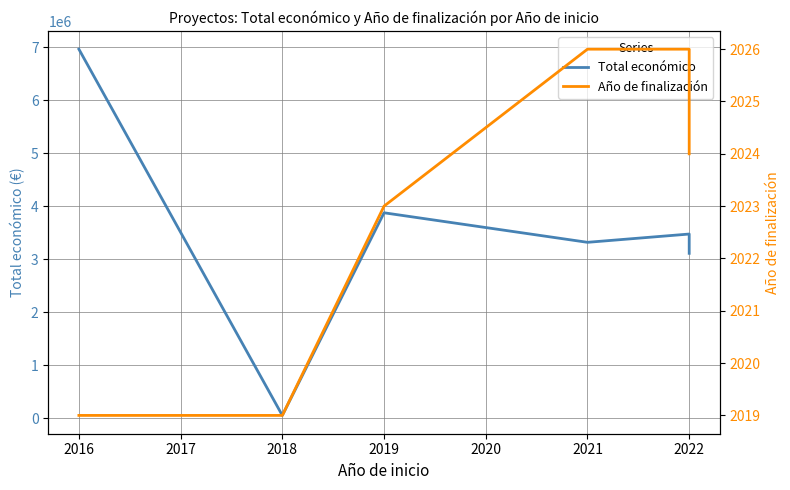

At 2019, list the series in order from largest to smallest.

Total económico, Año de finalización